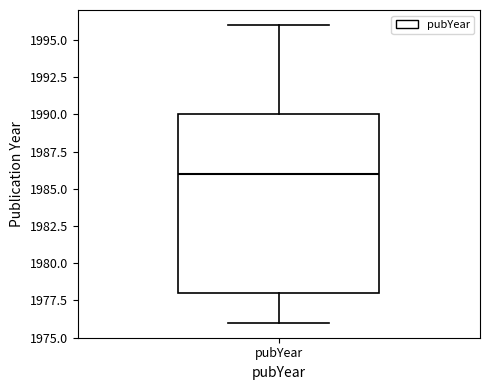

Where is the lower edge of the box for pubYear on the y-axis? The values are not printed on the chart, so give them approximately, as read against the axis.

1978